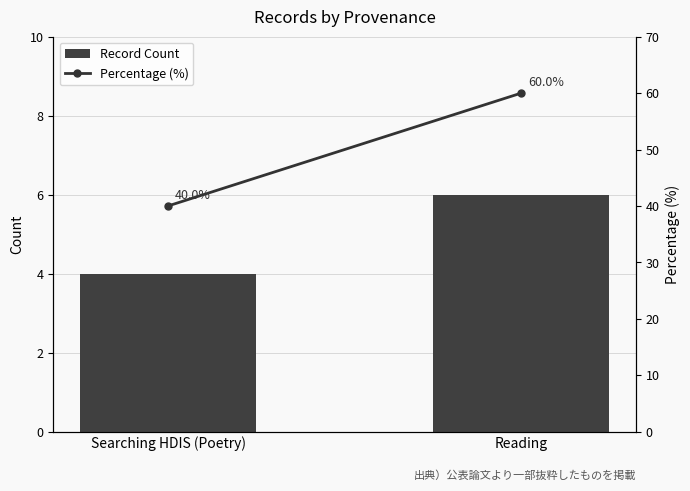

Between Reading and Searching HDIS (Poetry), which is larger?

Reading